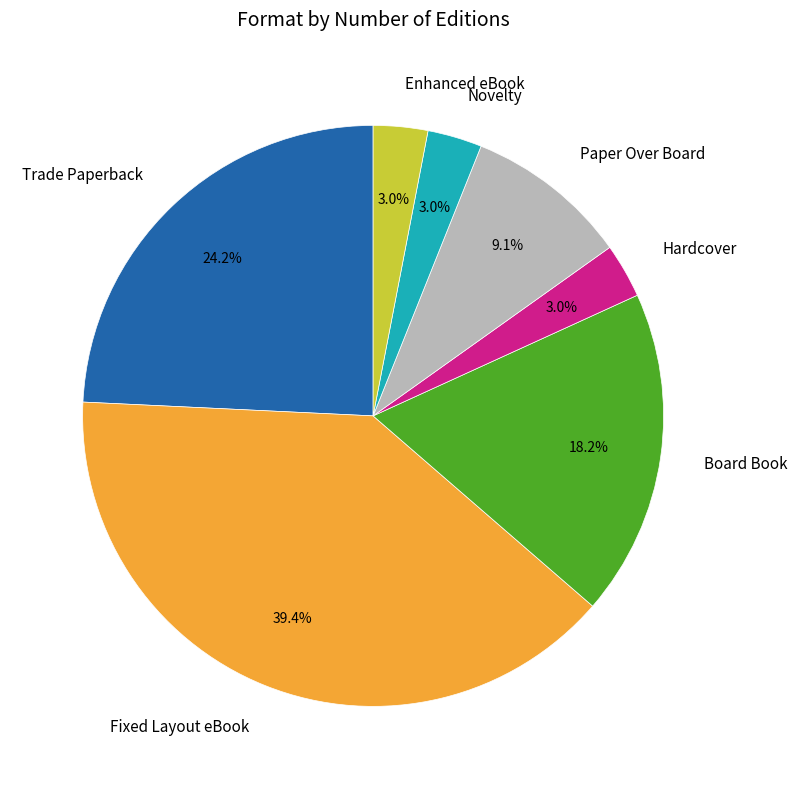

What percentage do Hardcover and Fixed Layout eBook together represent?

42.4%